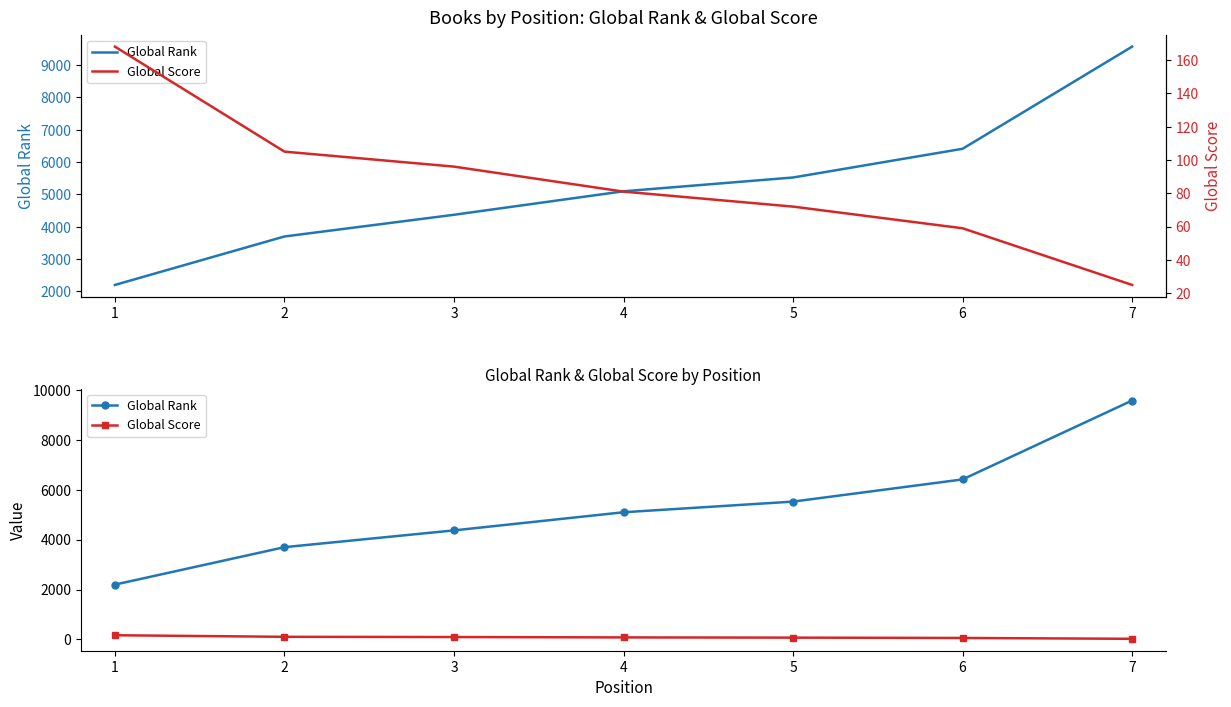

What is the value of the Global Rank point at the 2nd from the left?

3697